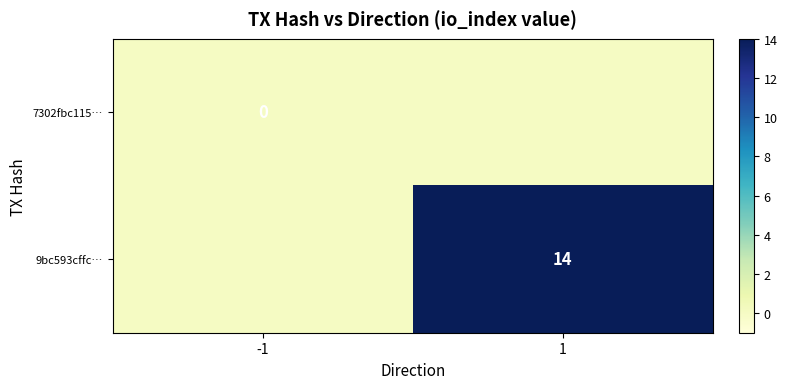

The value of 9bc593cffc… at 1 is 14. True or false?

True